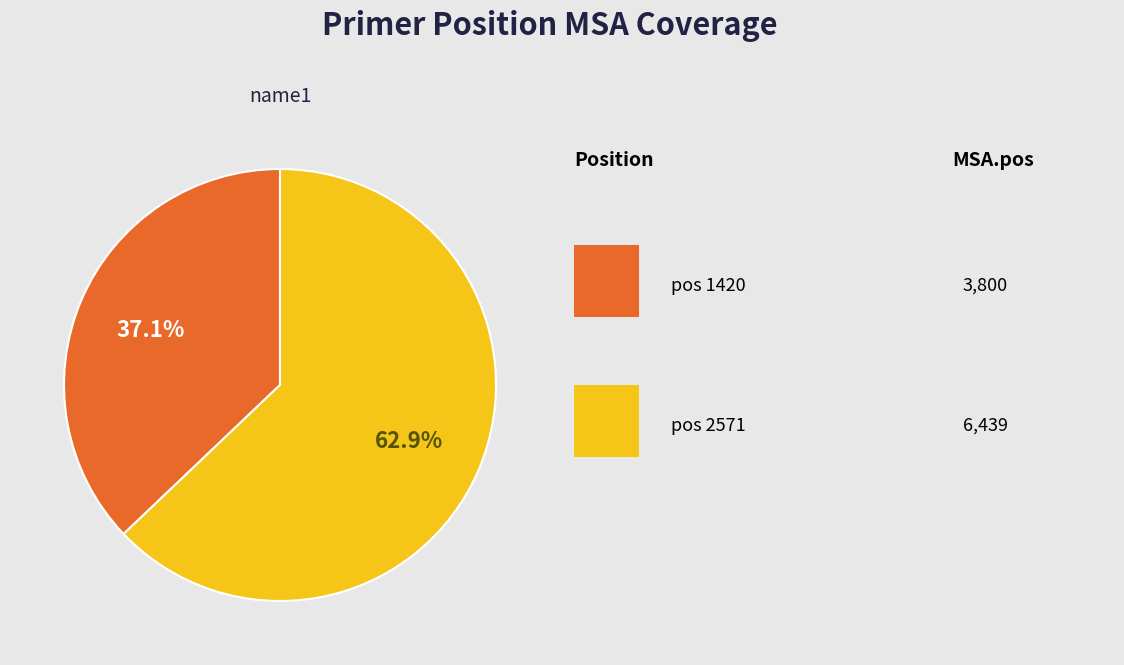

Is there a majority slice in this chart?

Yes